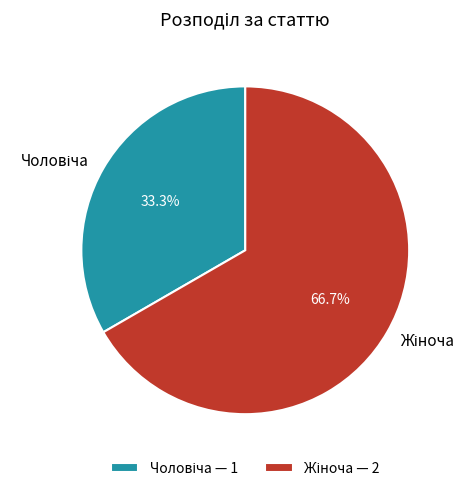

Does any single category account for the majority?

Yes